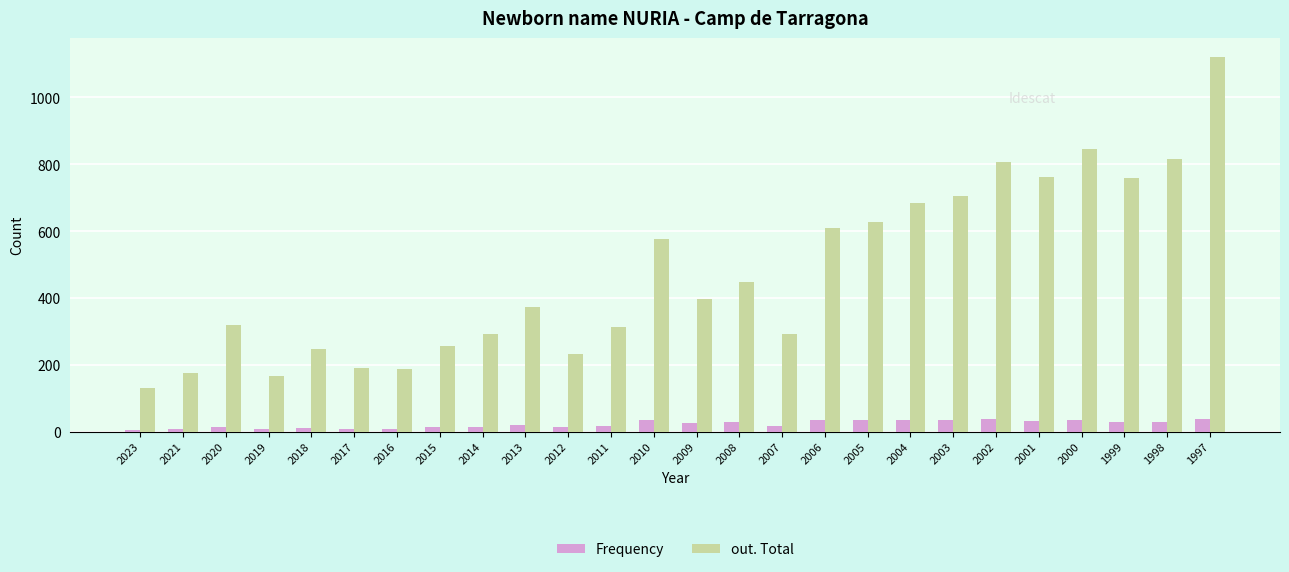

How many bars are there in each group?

2